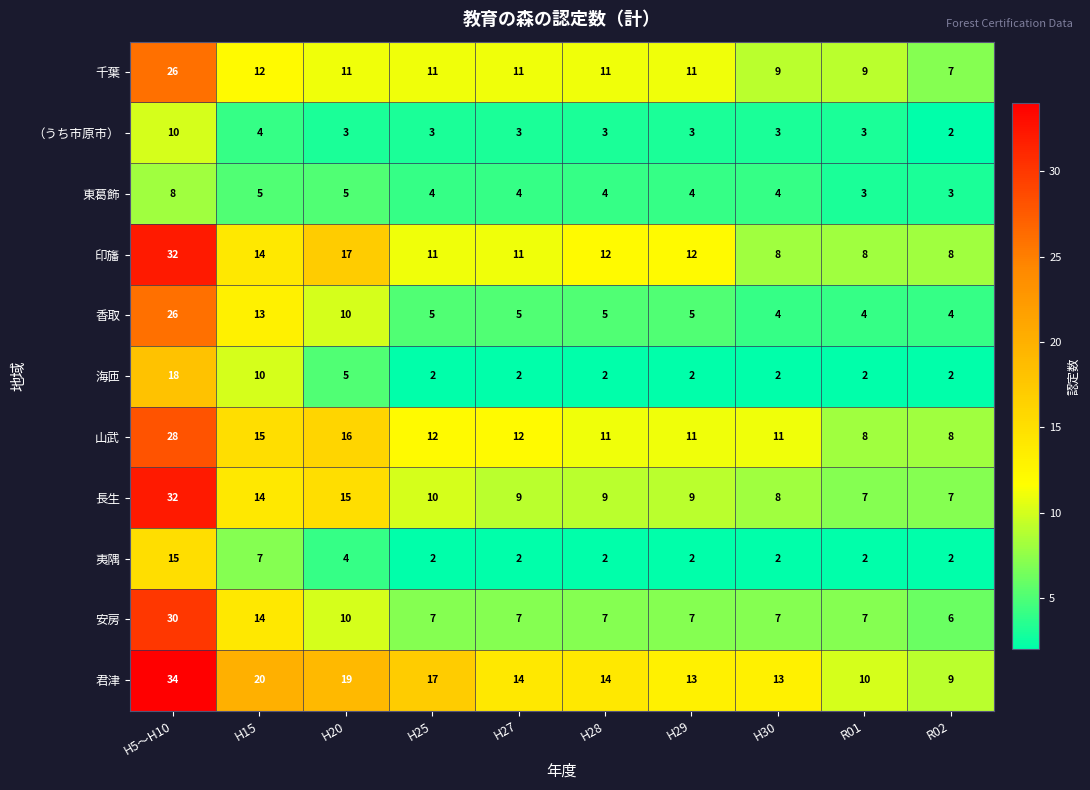

What is the average value of the 長生 series?

12